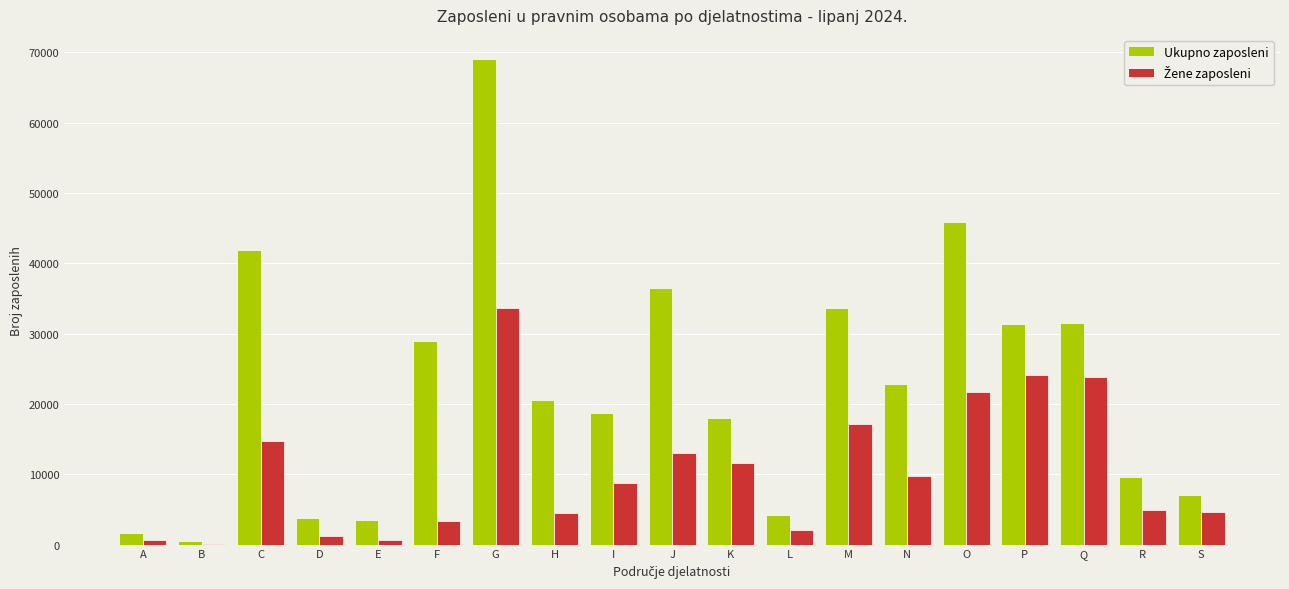

What is the sum of all Ukupno zaposleni values?

428907